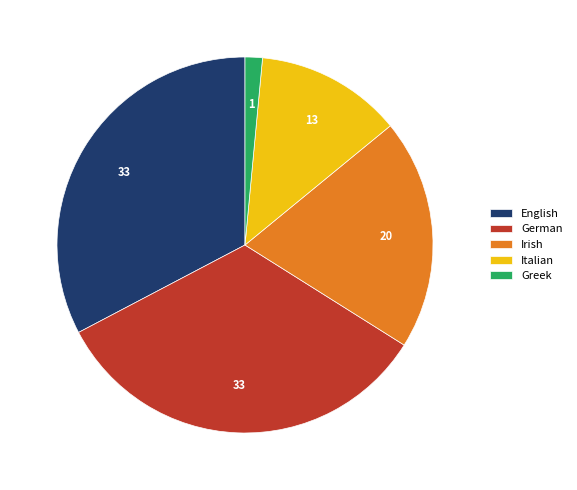

Is there a majority slice in this chart?

No